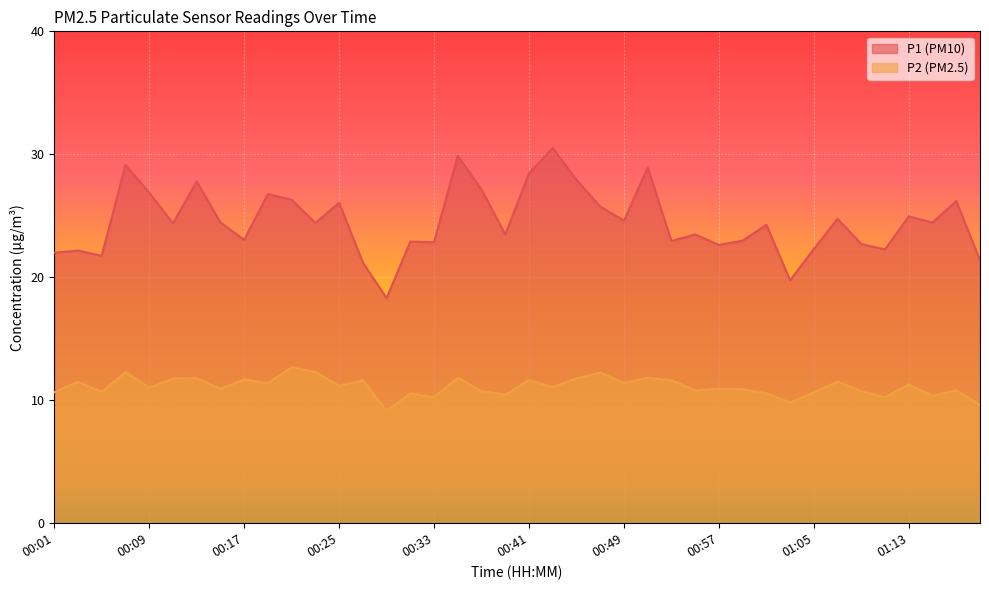

List the series in order of their overall mean, highest first.

P1 (PM10), P2 (PM2.5)